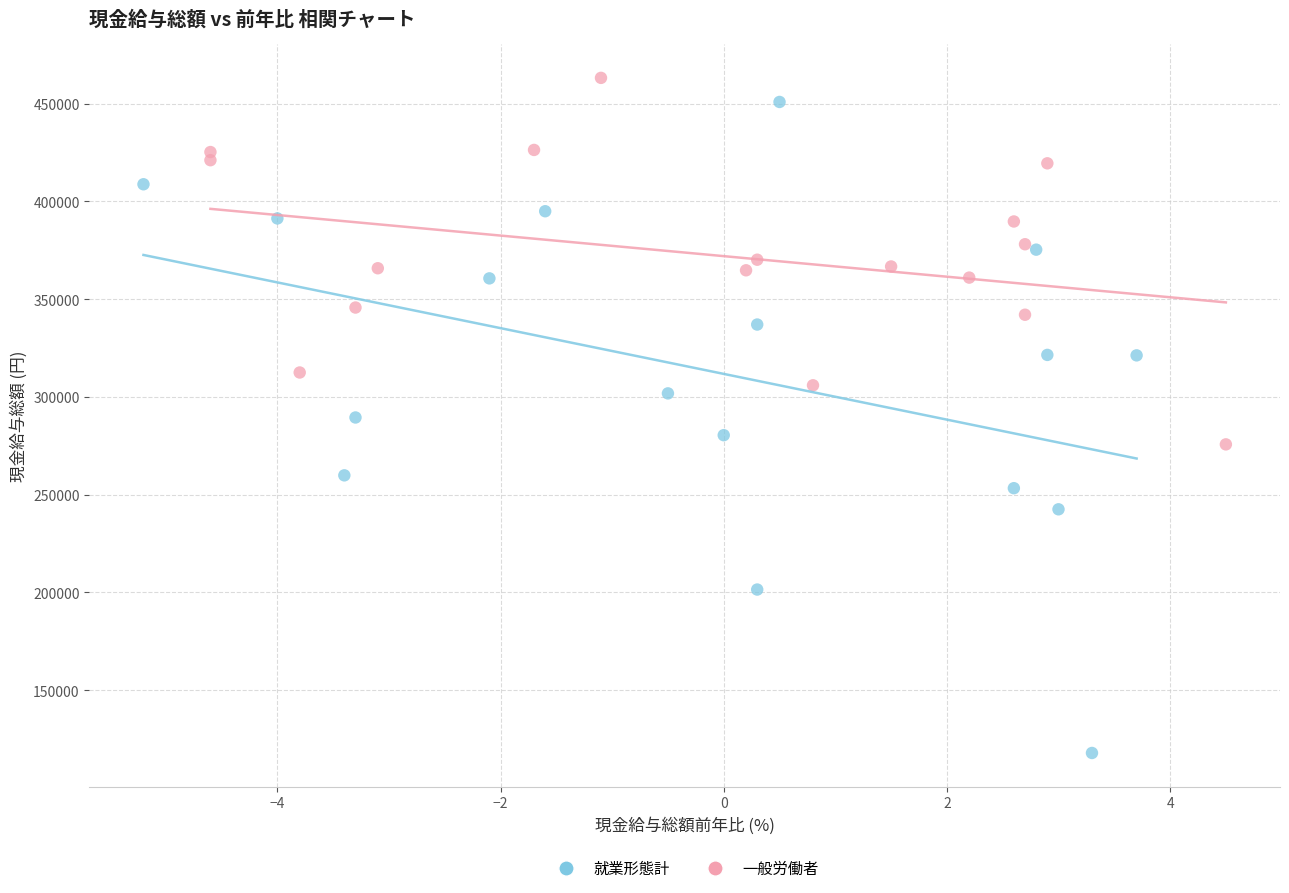

Which series contains the lowest Y value?

就業形態計